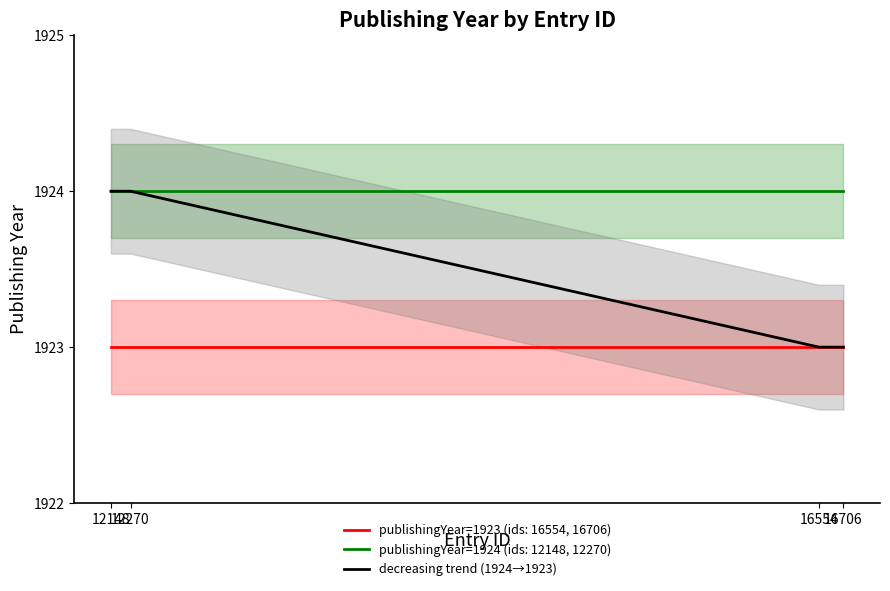

Does the chart display data point markers on the line(s)?

No